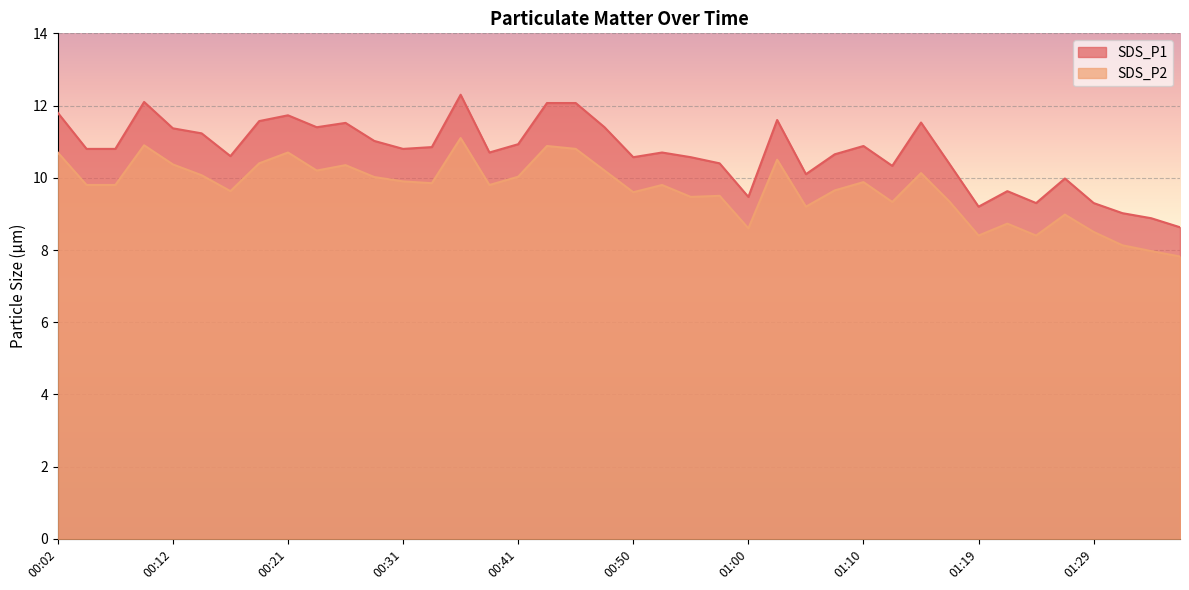

Reading left to right, list all the values displayed in this chart.

SDS_P1: 11.8	10.8	10.8	12.1	11.4	11.2	10.6	11.6	11.7	11.4	11.5	11.0	10.8	10.8	12.3	10.7	10.9	12.1	12.1	11.4	10.6	10.7	10.6	10.4	9.5	11.6	10.1	10.7	10.9	10.3	11.5	10.4	9.2	9.6	9.3	10.0	9.3	9.0	8.9	8.6
SDS_P2: 10.7	9.8	9.8	10.9	10.4	10.1	9.6	10.4	10.7	10.2	10.3	10.0	9.9	9.8	11.1	9.8	10.0	10.9	10.8	10.2	9.6	9.8	9.5	9.5	8.6	10.5	9.2	9.7	9.9	9.3	10.1	9.3	8.4	8.7	8.4	9.0	8.5	8.1	8.0	7.8